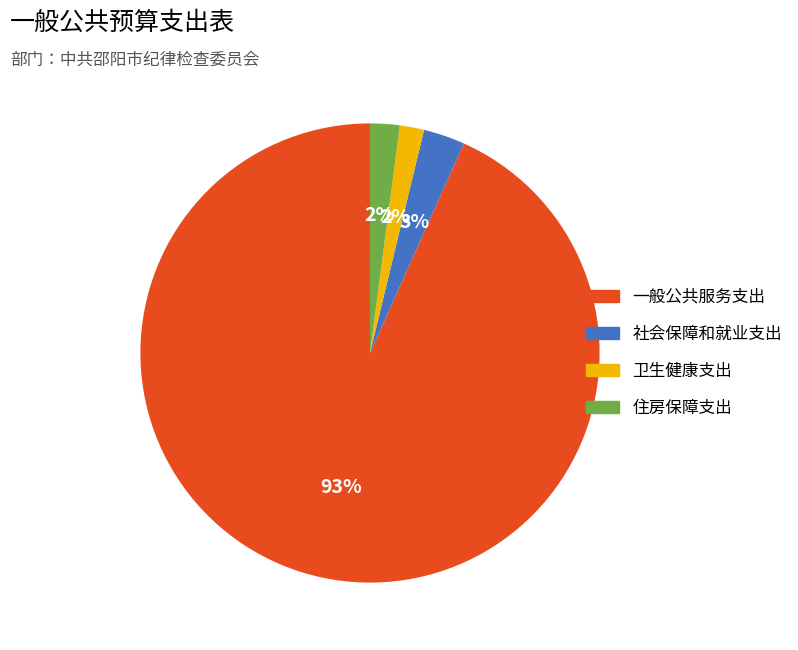

Count the number of slices in the pie.

4